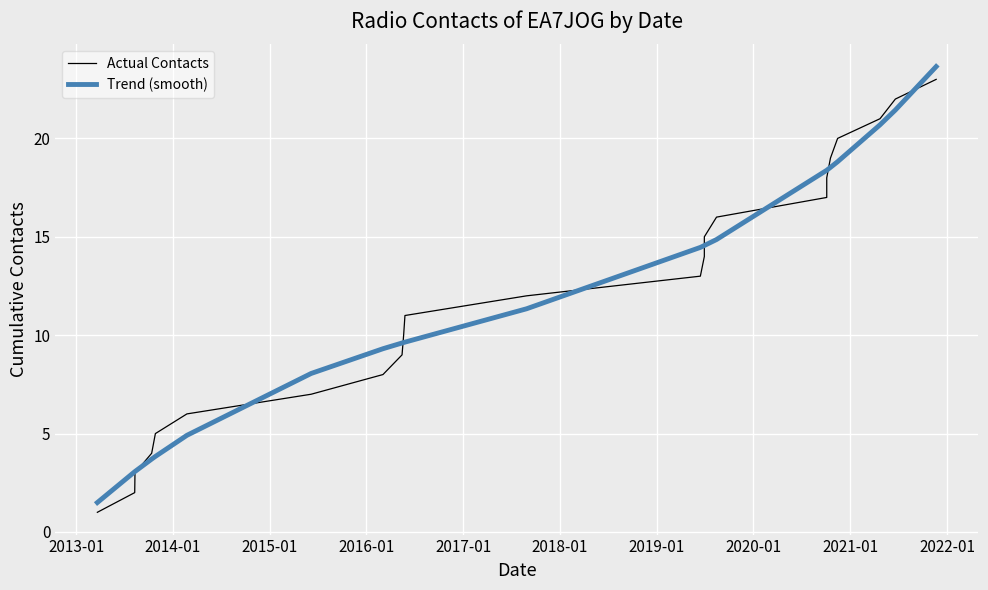

Is this an area chart (filled region under the line)?

No